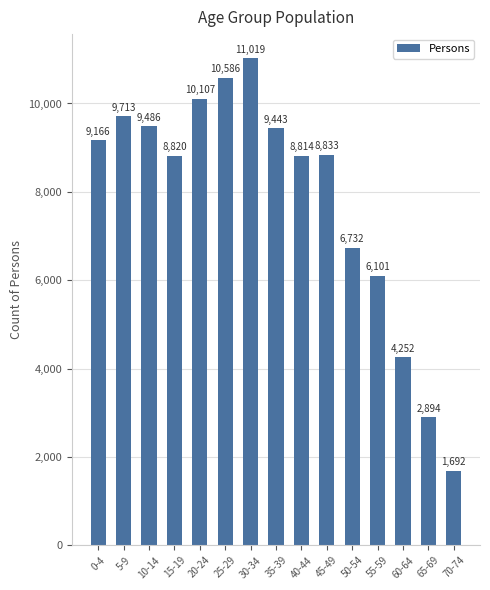

Reading left to right, transcribe all the data shown in this chart.

0-4=9166	5-9=9713	10-14=9486	15-19=8820	20-24=10107	25-29=10586	30-34=11019	35-39=9443	40-44=8814	45-49=8833	50-54=6732	55-59=6101	60-64=4252	65-69=2894	70-74=1692